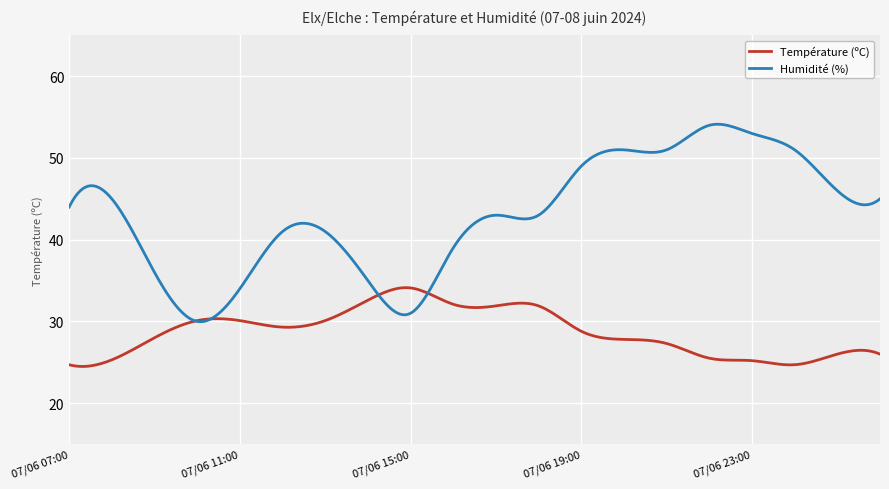

What is the minimum value shown in the chart?

24.5